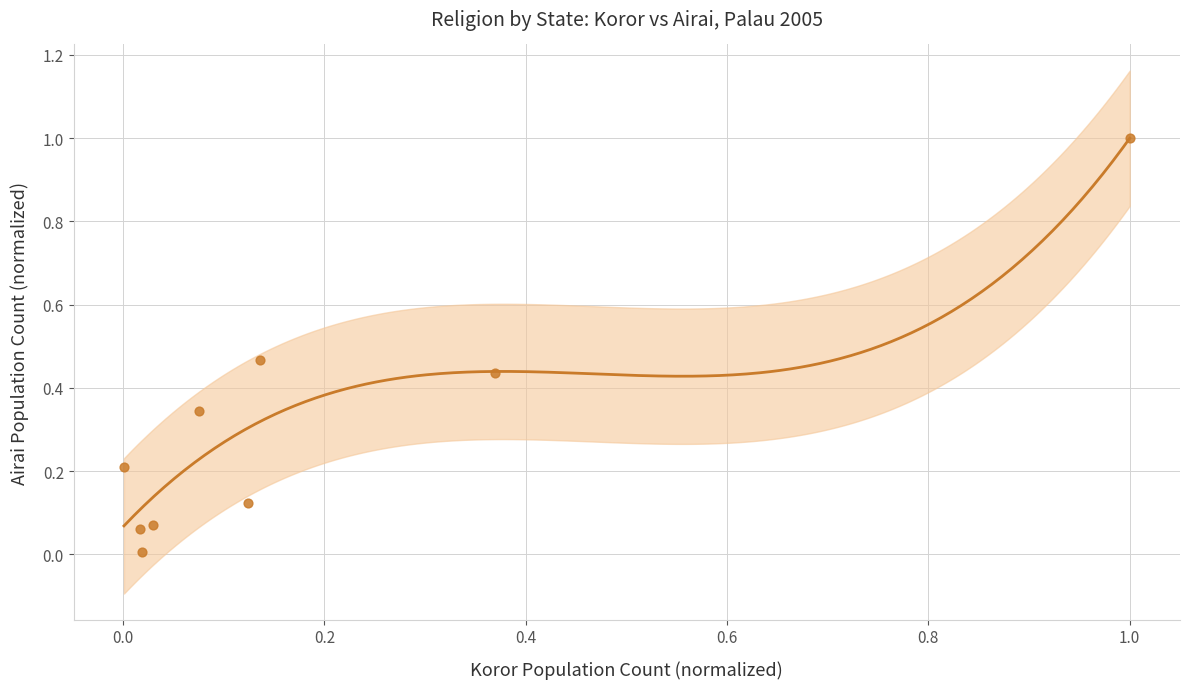

What is the range of X values (max minus min)?

1.0